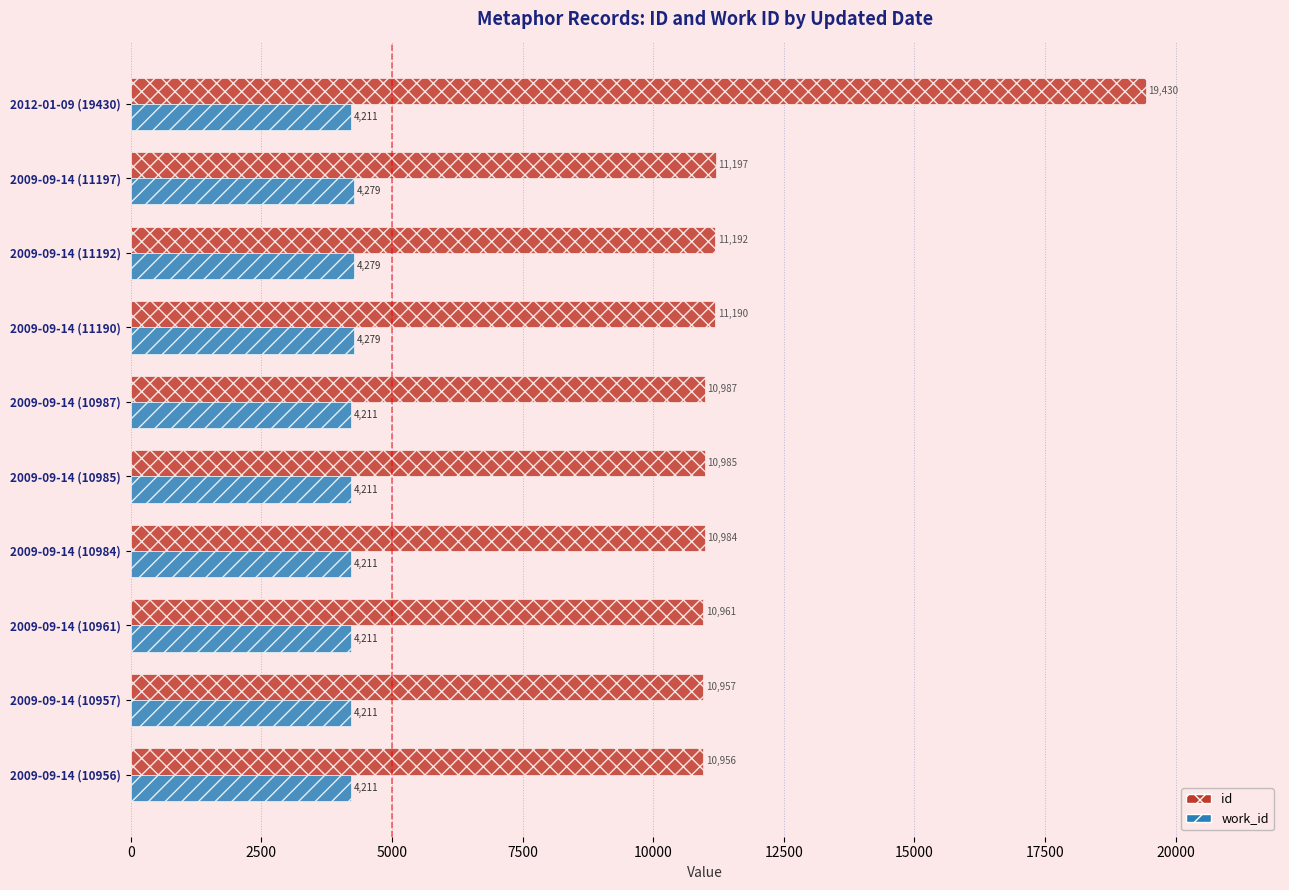

Is it true that work_id equals 4279 at 2009-09-14 (11197)?

True